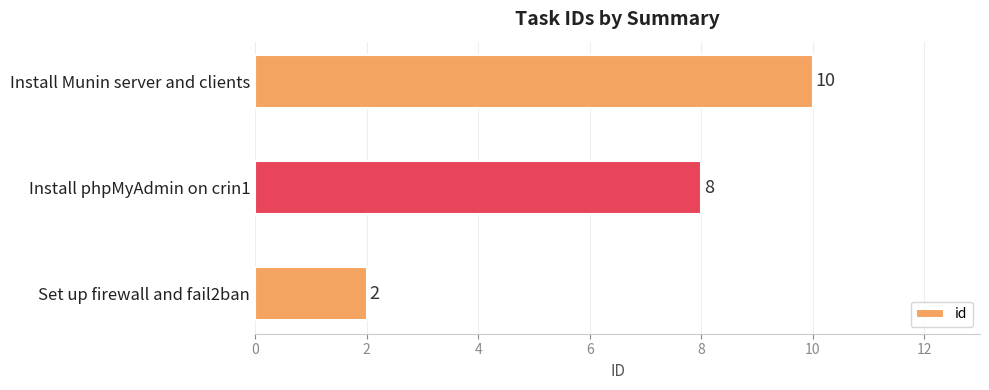

Reading top to bottom, extract all data points from this chart.

10	8	2